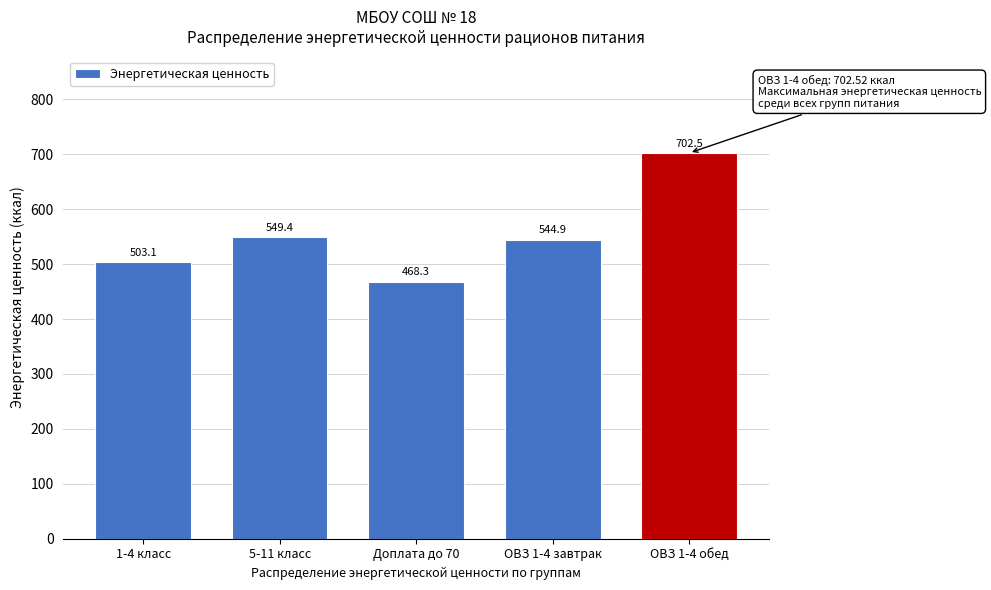

Reading right to left, what are all the values shown in this chart?

702.5	544.9	468.3	549.4	503.1